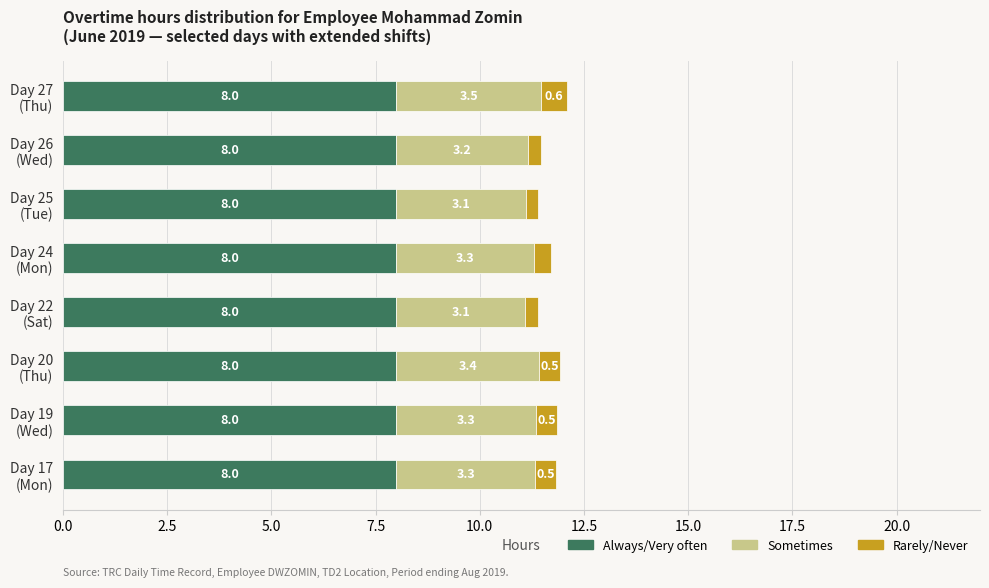

What is the lowest value of the Always/Very often series?

8.0